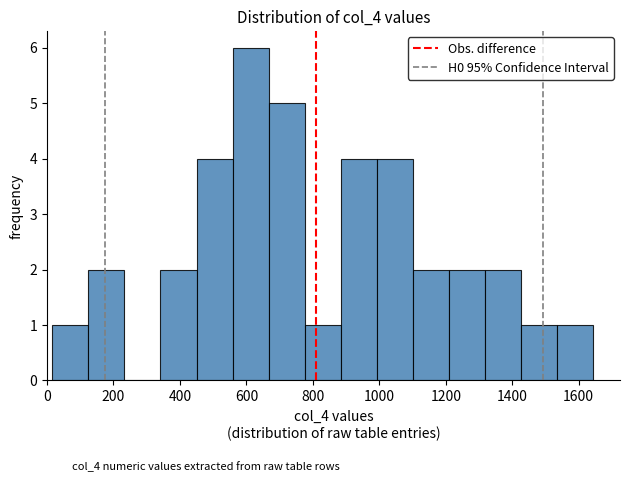

How tall is the bar that spans 1000 to 1100 on the x-axis? Neither the bar edges nor the heights are printed on the chart, so give them approximately, as read against the axes.

4